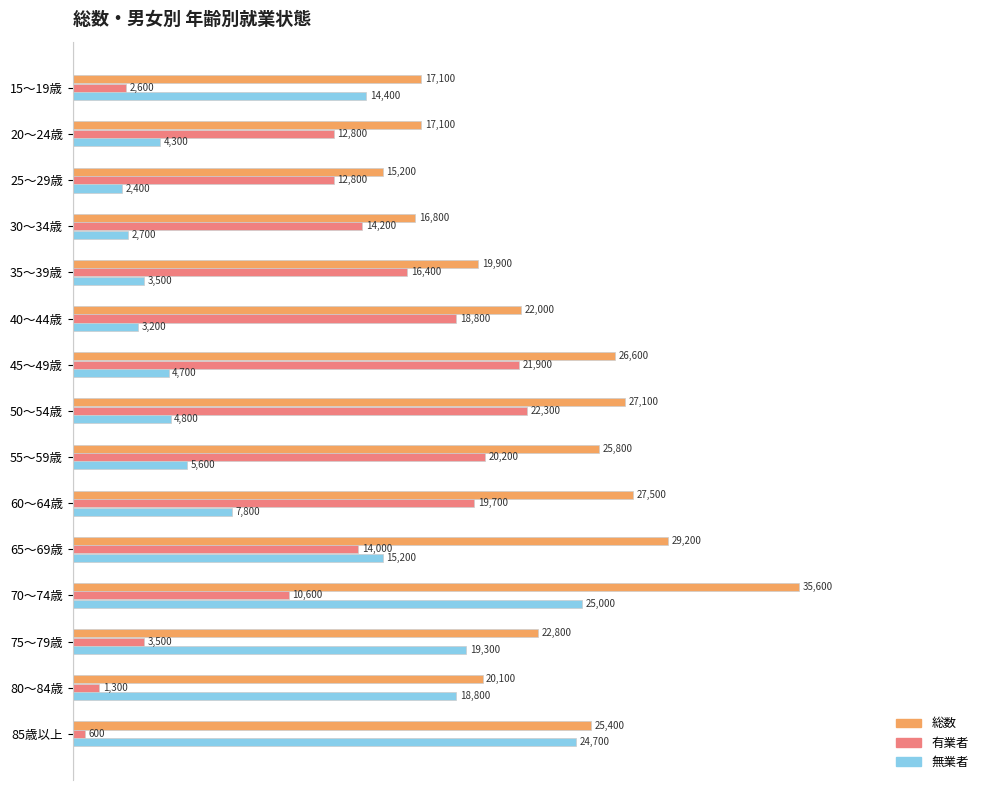

What are all the series names shown in the legend?

総数, 有業者, 無業者